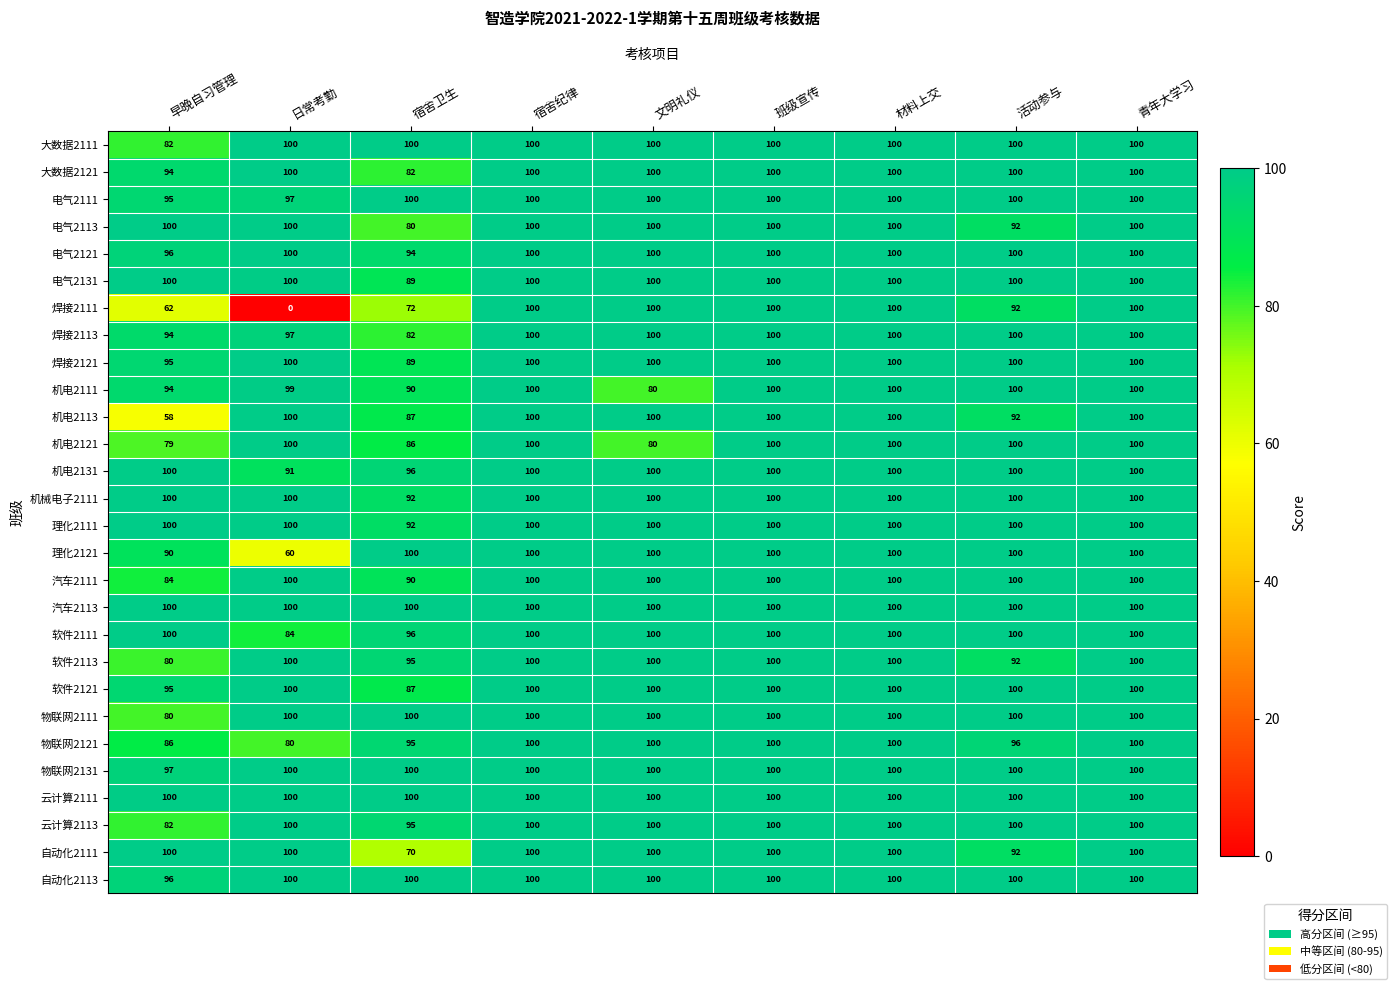

What is the maximum value shown in the chart?

100